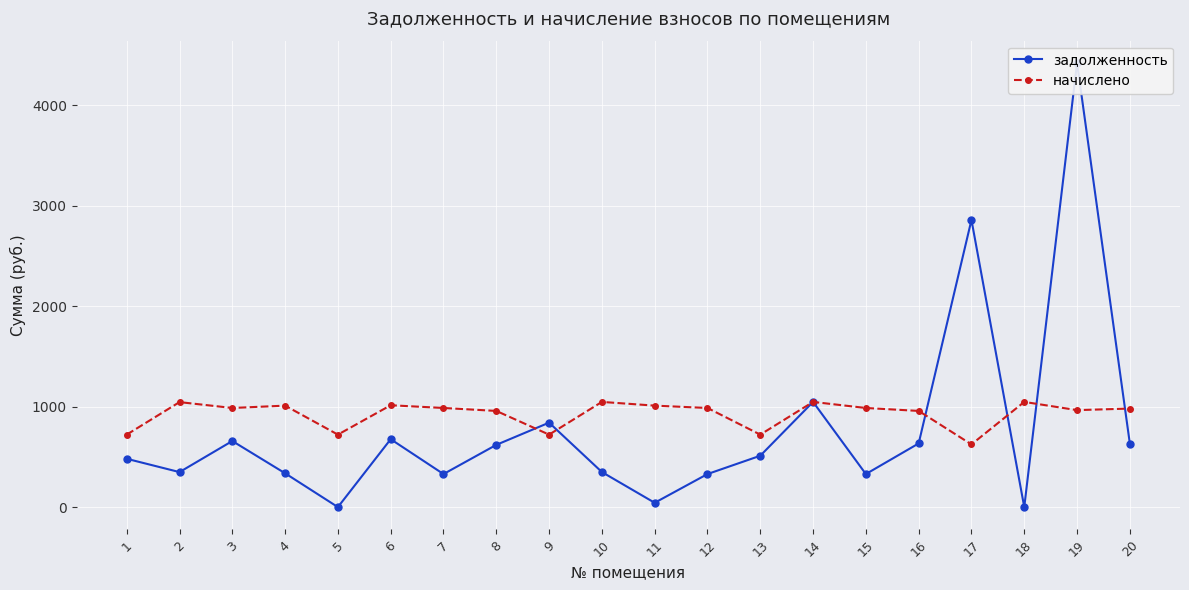

Between 6 and 11, which series saw the biggest shift?

задолженность